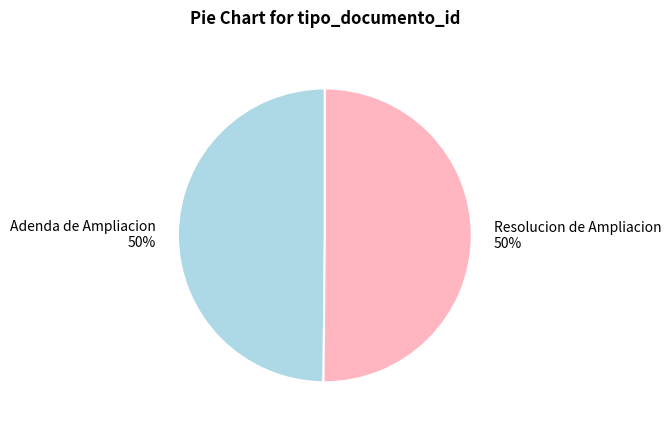

Do Resolucion de Ampliacion and Adenda de Ampliacion together represent more than half of the pie?

Yes